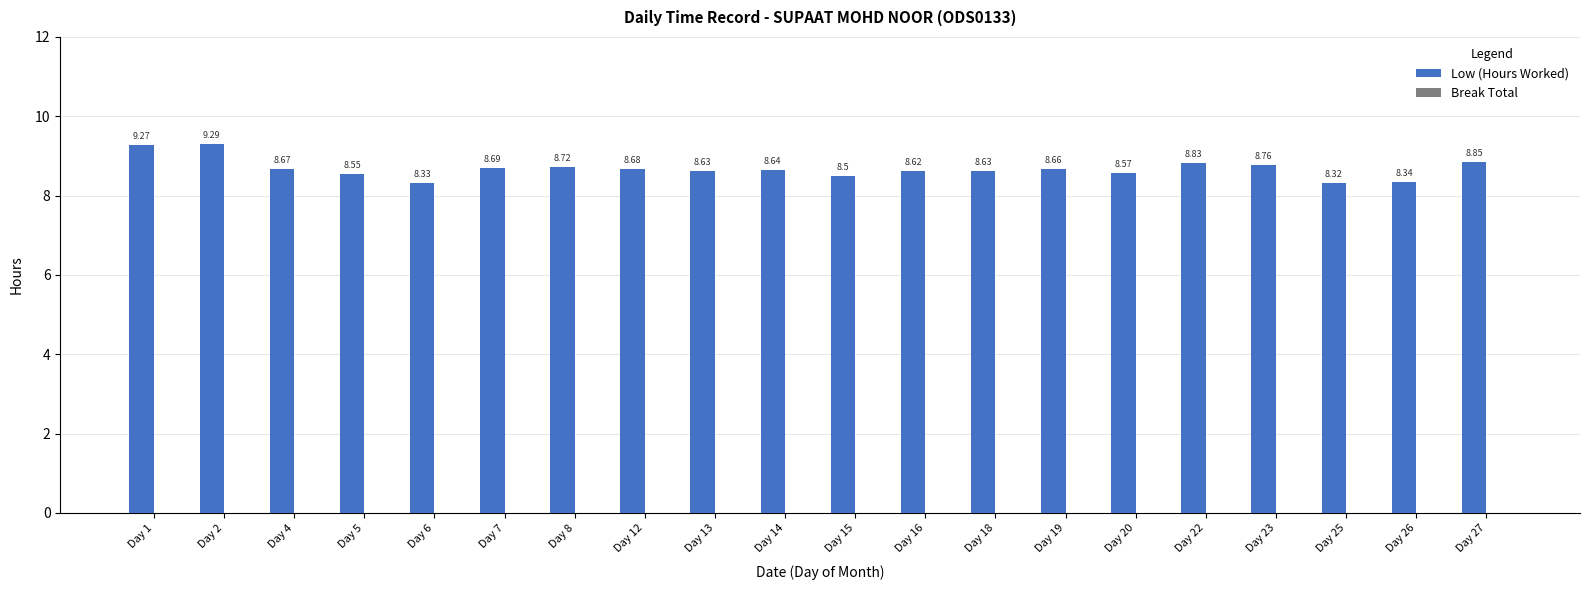

Count the number of data series in this chart.

1